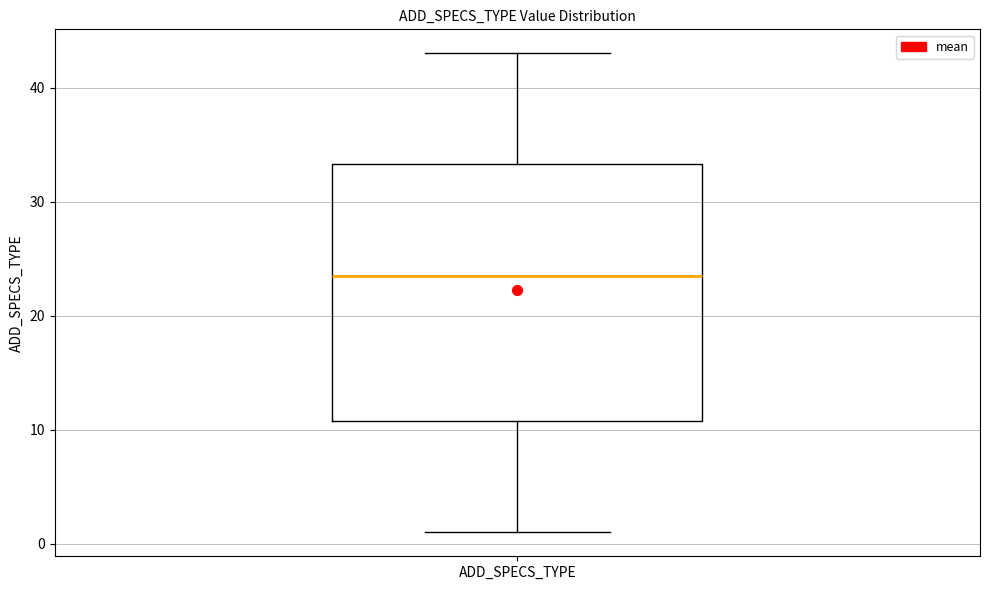

Where is the upper edge of the box for ADD_SPECS_TYPE on the y-axis? The values are not printed on the chart, so give them approximately, as read against the axis.

33